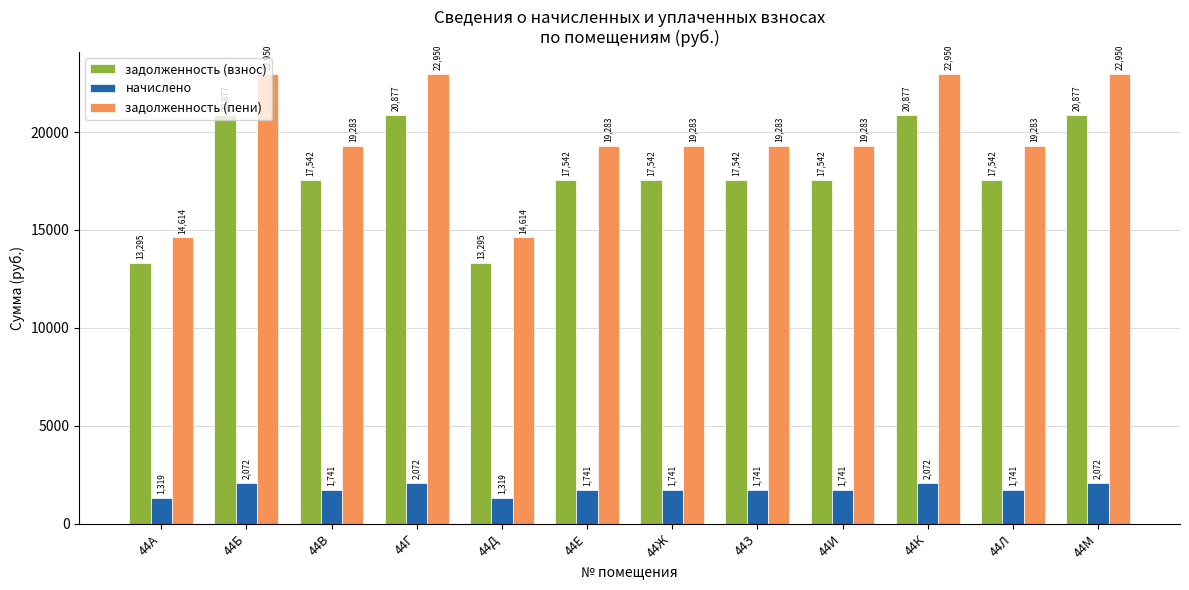

Rank the series at 44З from highest to lowest value.

задолженность (пени), задолженность (взнос), начислено